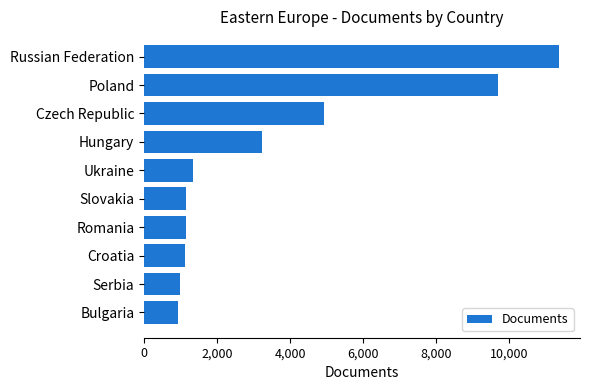

What is the maximum value shown in the chart?

11380